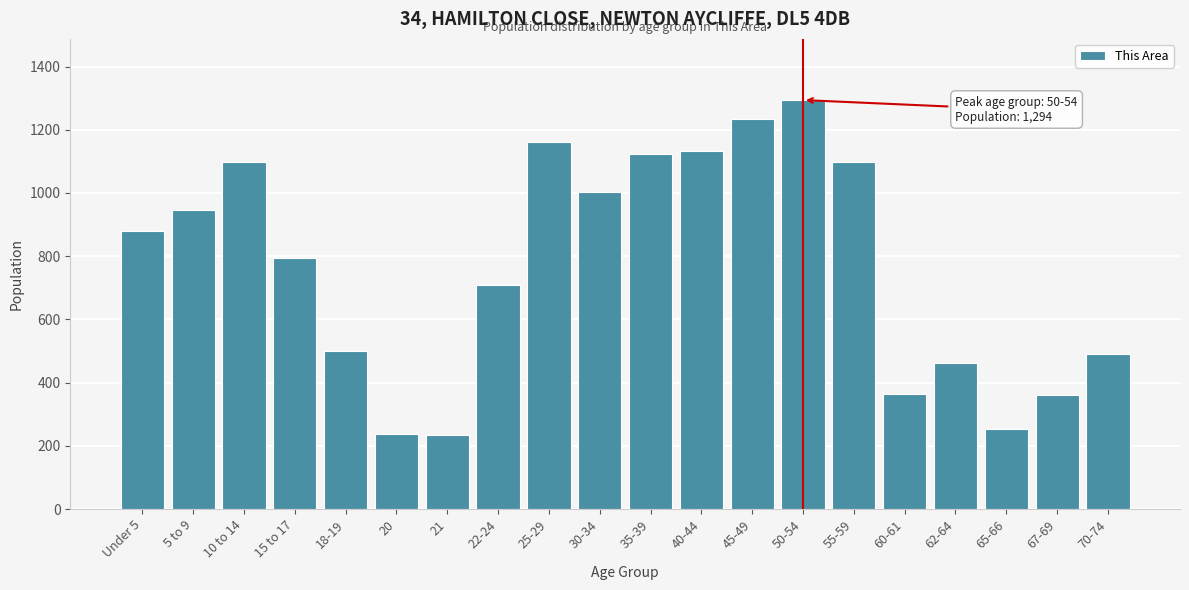

What is the average value?

769